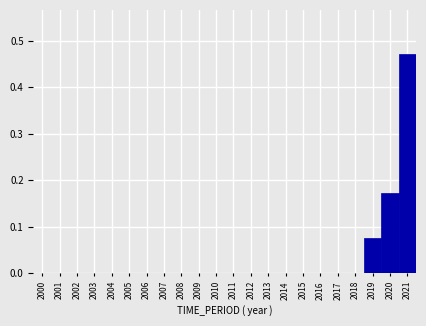

What is the sum of all values?

0.7